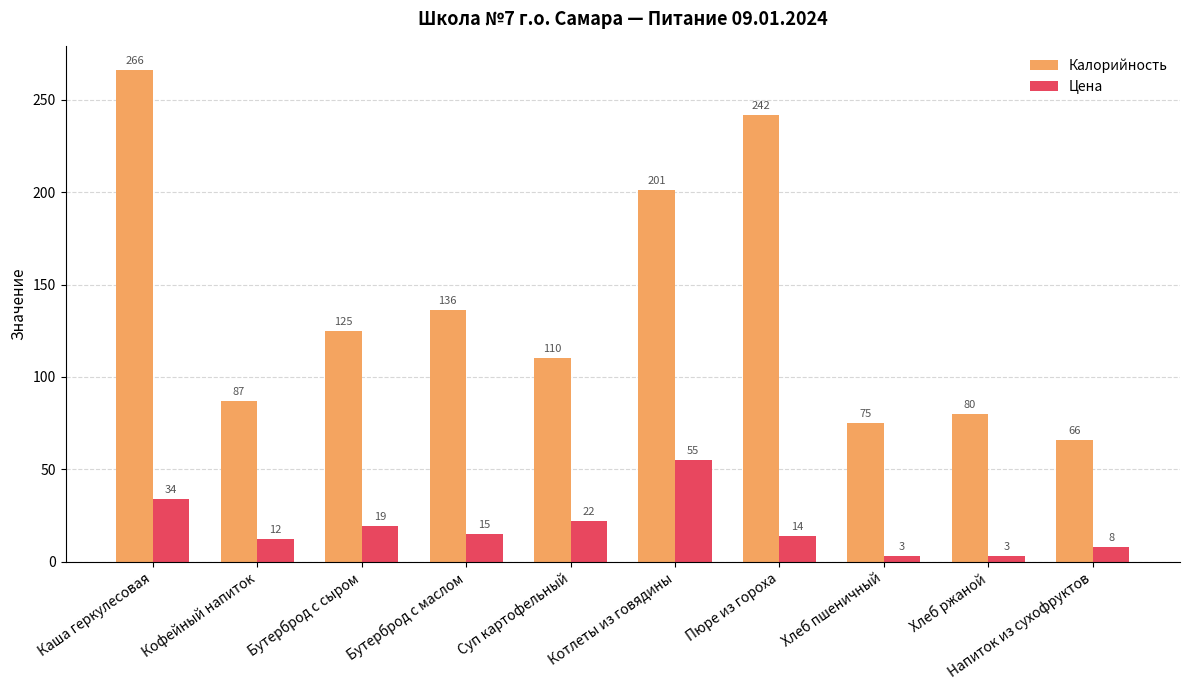

Reading left to right, extract all data points from this chart.

Калорийность: 266	87	125	136	110	201	242	75	80	66
Цена: 34	12	19	15	22	55	14	3	3	8